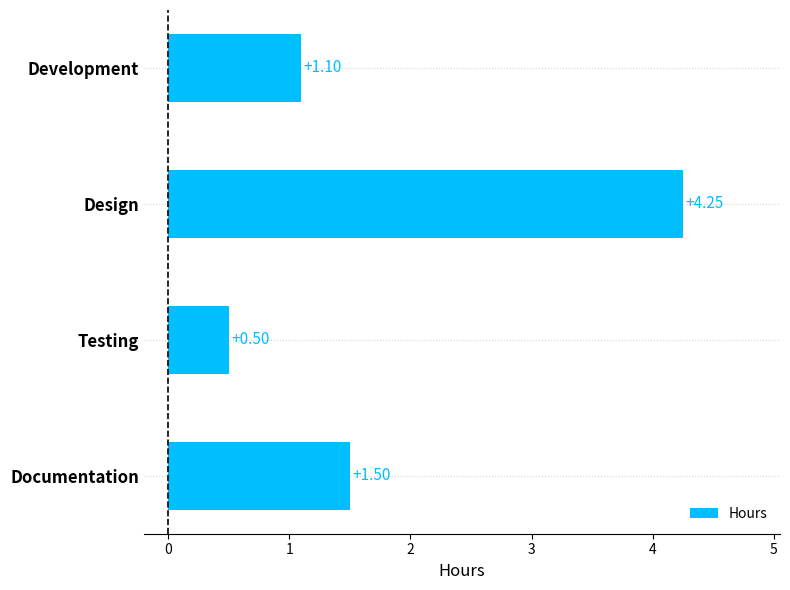

How many values are below 1?

1